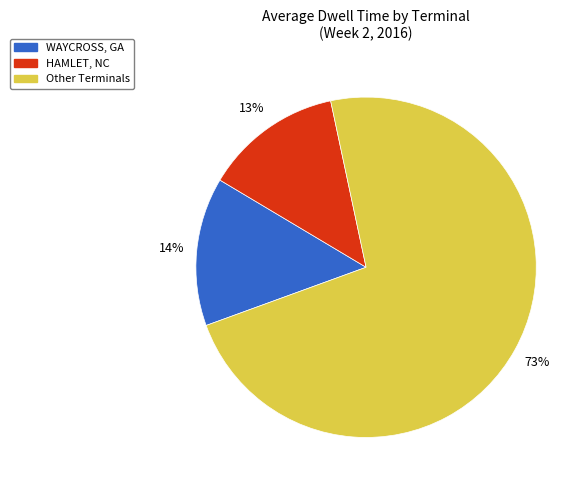

Does any single category account for the majority?

Yes